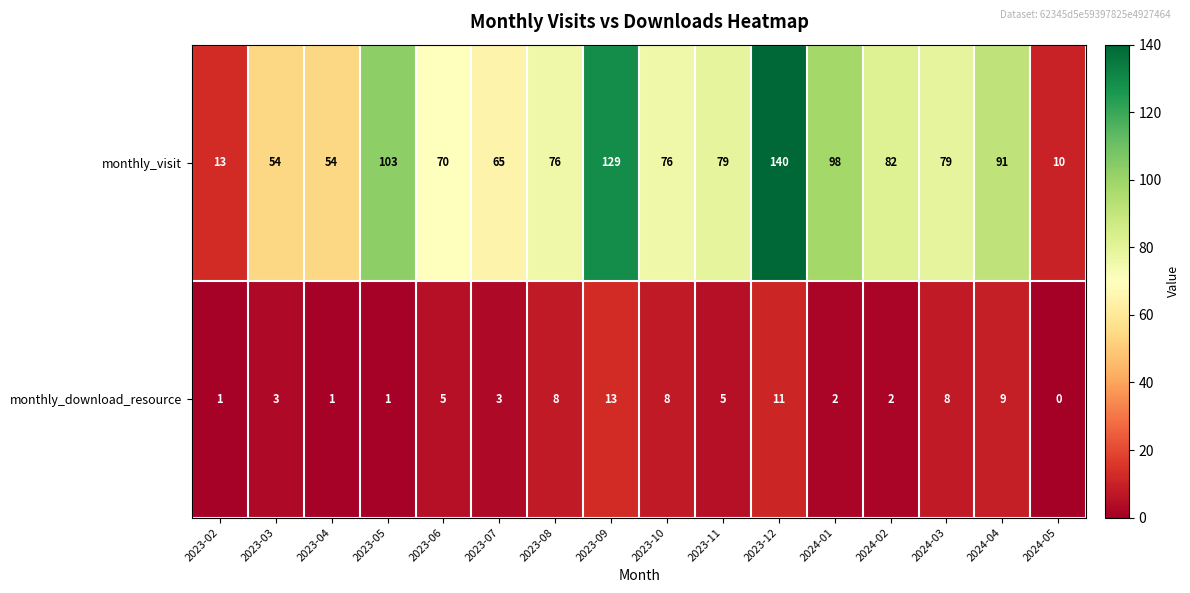

At which label does monthly_visit first exceed 79?

2023-05